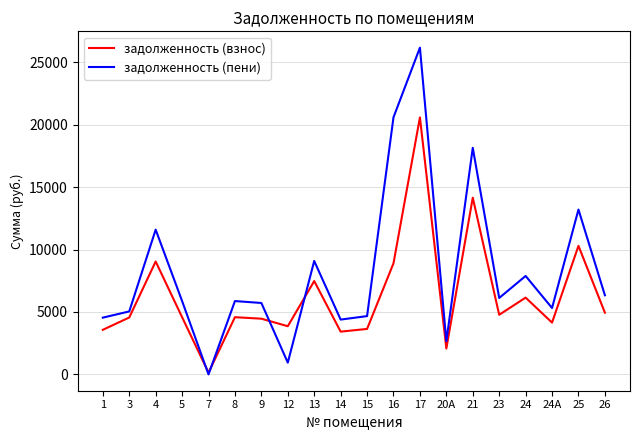

What is the maximum value for задолженность (взнос)?

20587.4